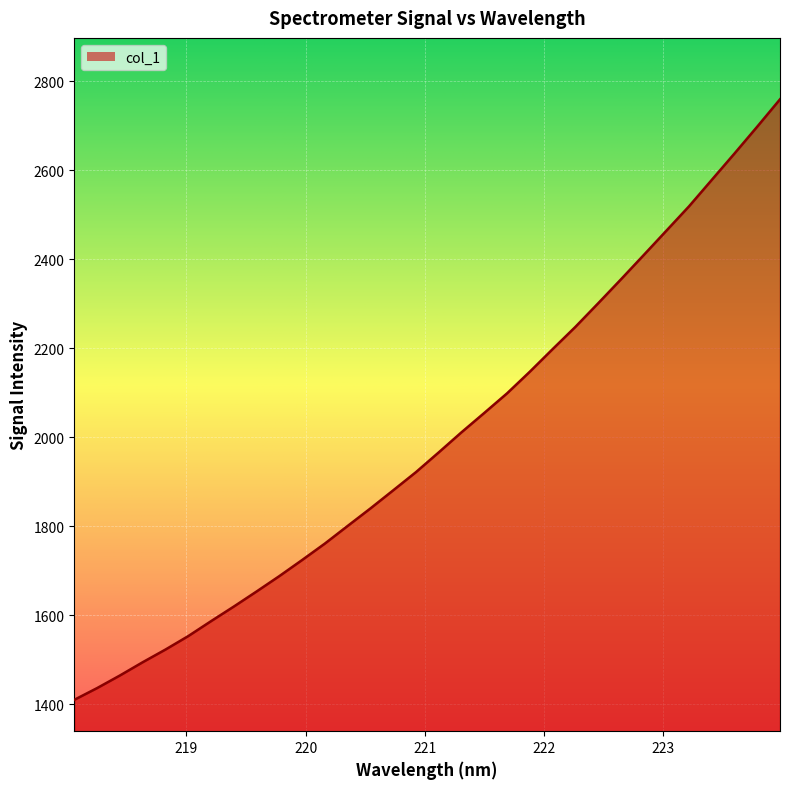

Count the number of values greater than 1966.

16